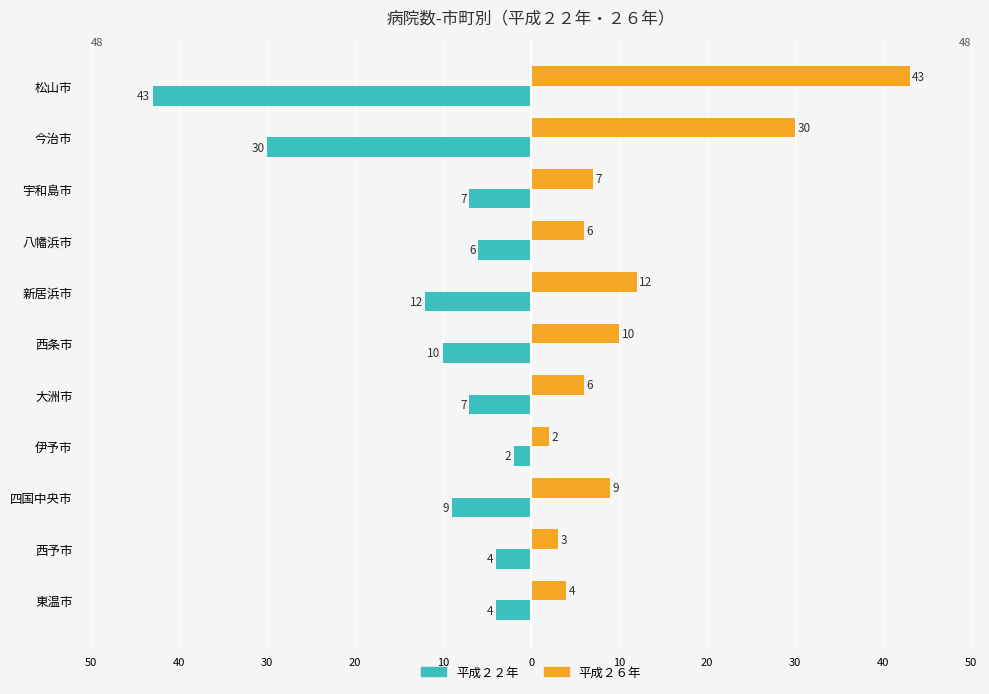

What are all the series names shown in the legend?

平成２２年, 平成２６年